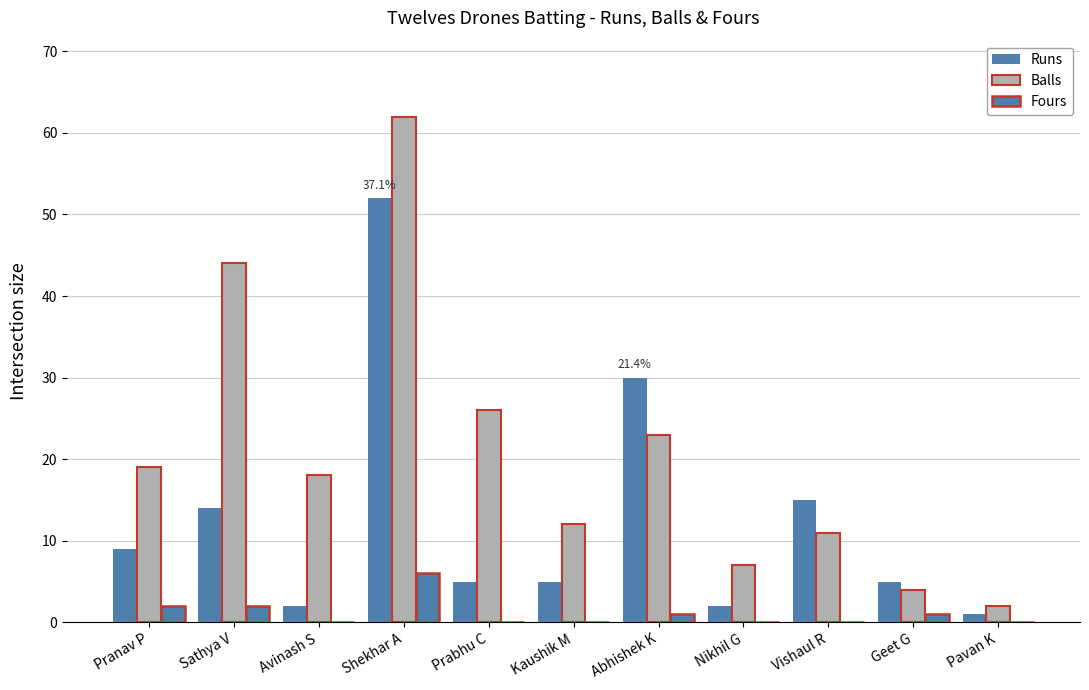

What is the difference between the second highest and minimum values in the Fours series?

2